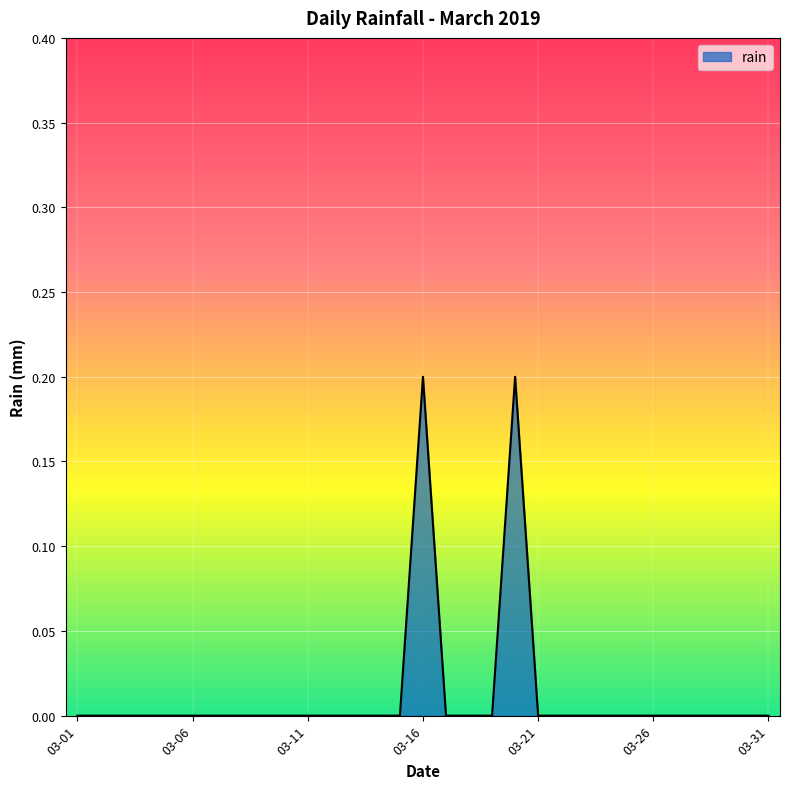

The chart shows a value of 0.0 at 03-31. True or false?

True